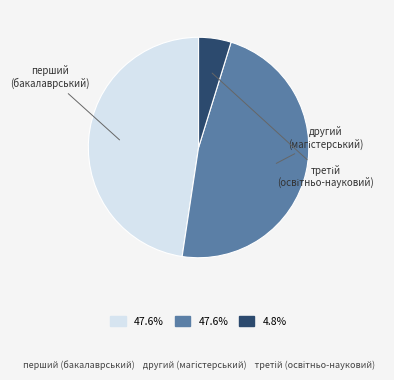

Does any single category account for the majority?

No